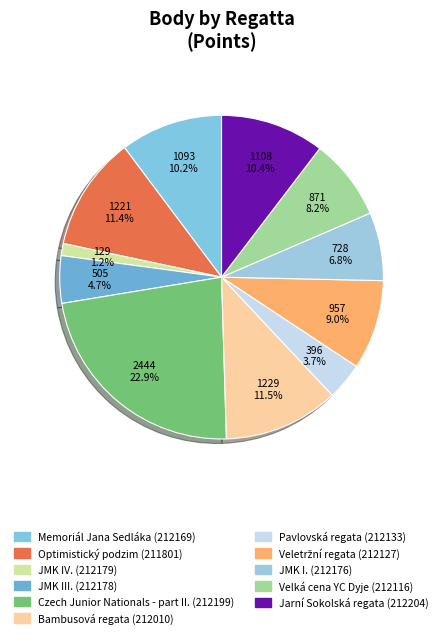

How many slices are in this pie chart?

11